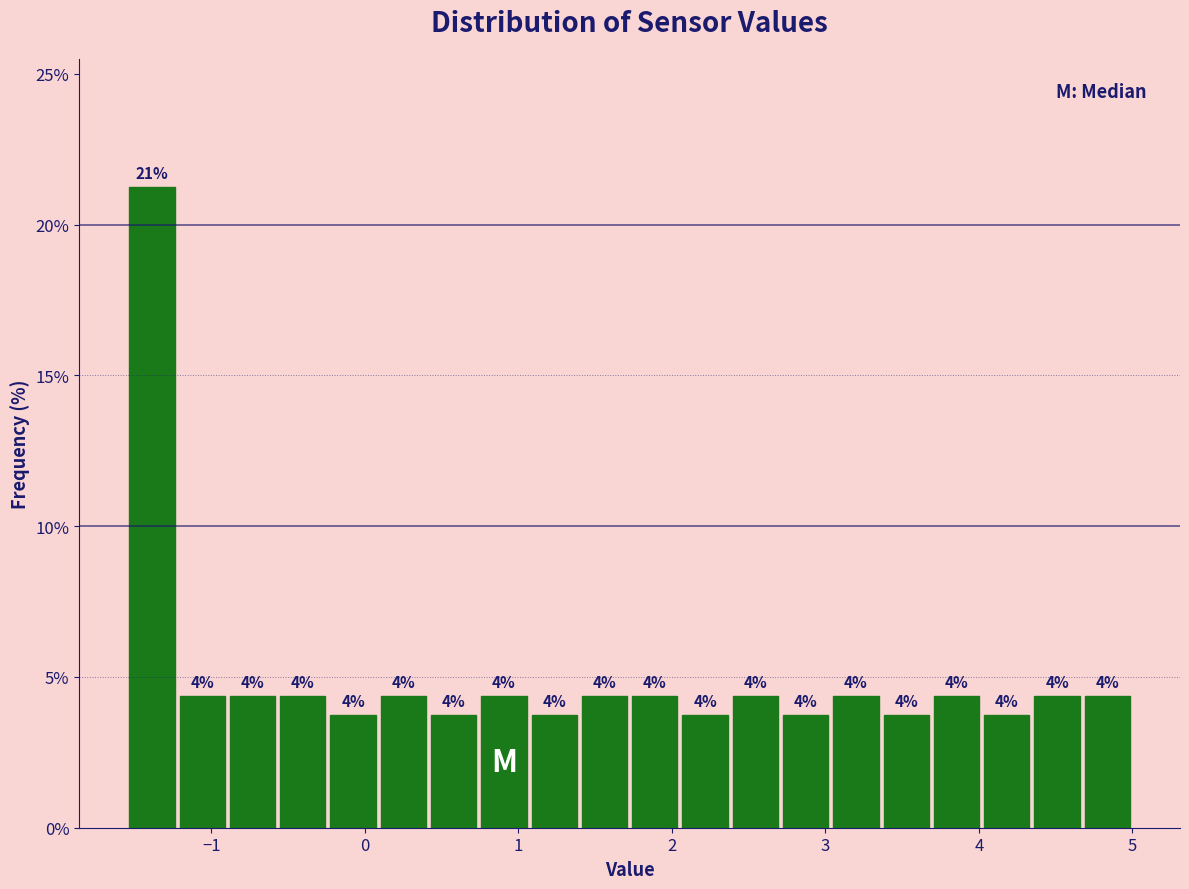

Around what value on the x-axis is the tallest bar? Give the approximate position of its centre, as read against the axis.

-1.4